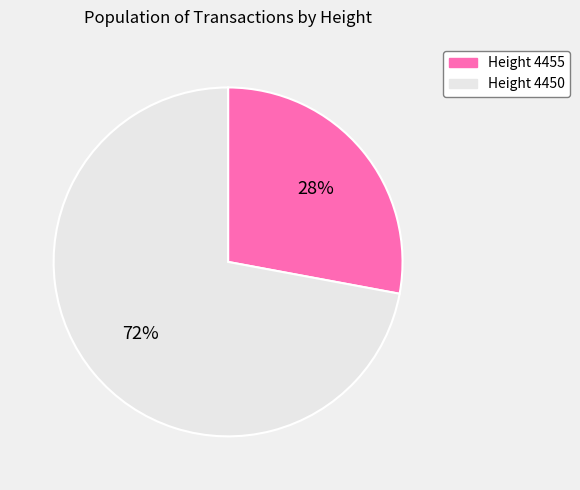

Rank the categories by value from lowest to highest.

Height 4455, Height 4450